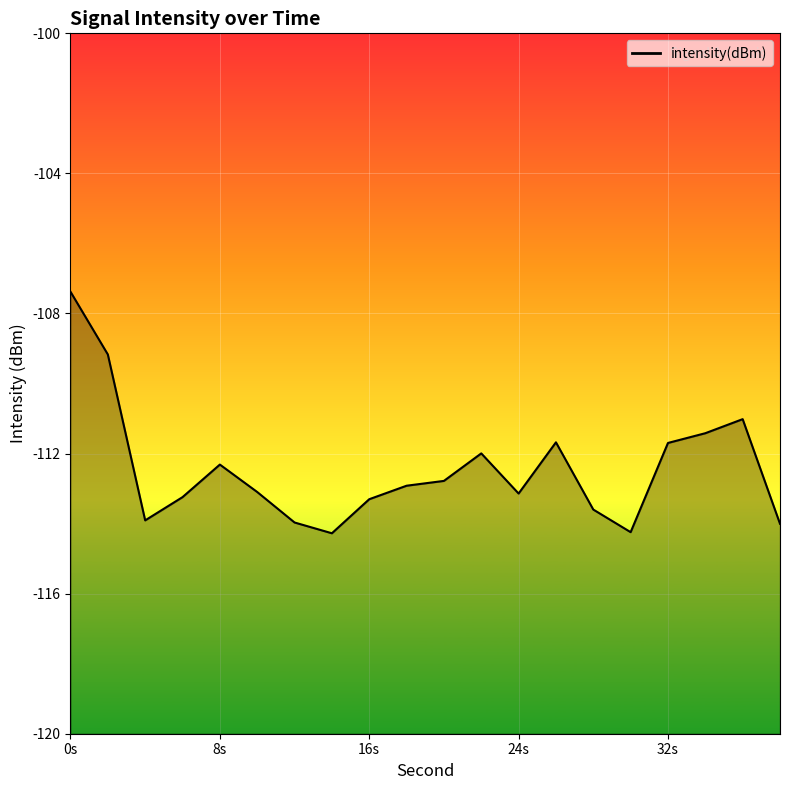

What is the smallest value displayed?

-114.3